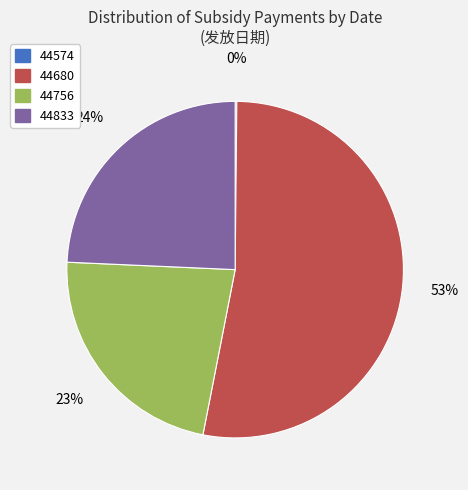

Approximately how many times larger is the value at 44680 compared to 44833?

2.2